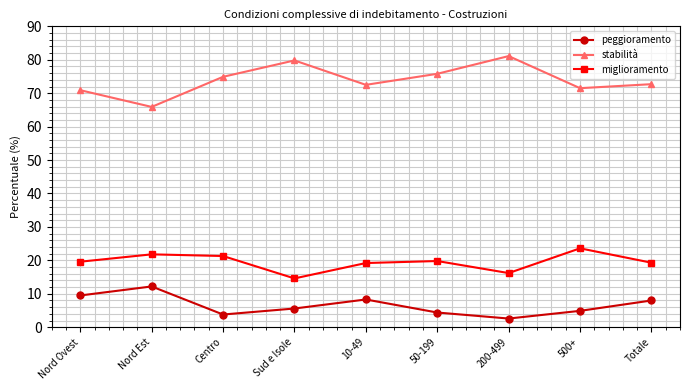

What are all the series names shown in the legend?

peggioramento, stabilità, miglioramento